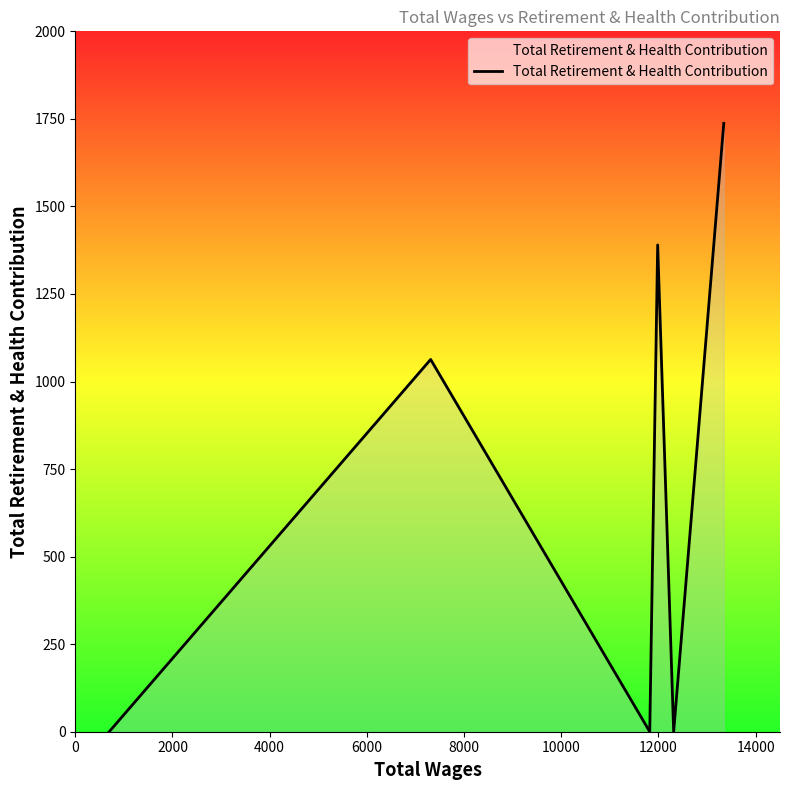

What is the average value?

698